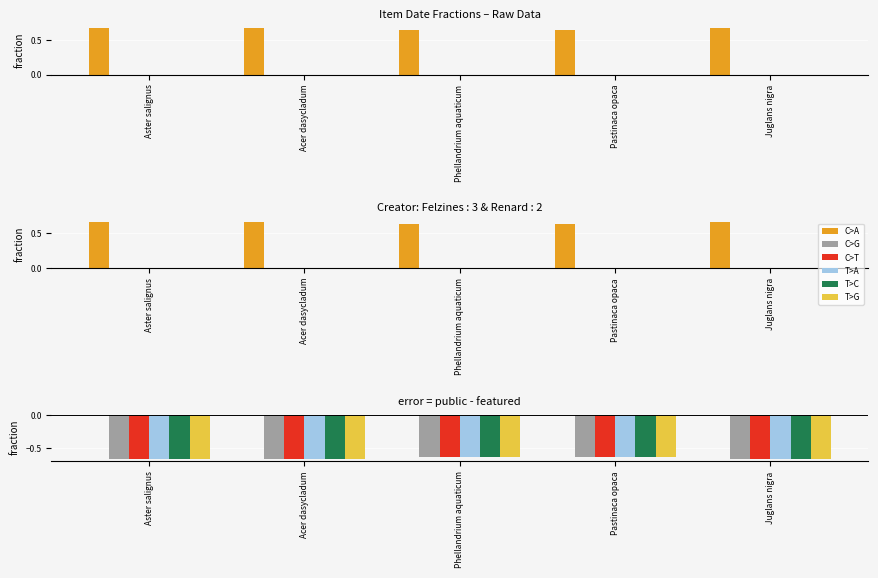

What is the sum of all C>G values?

-3.2